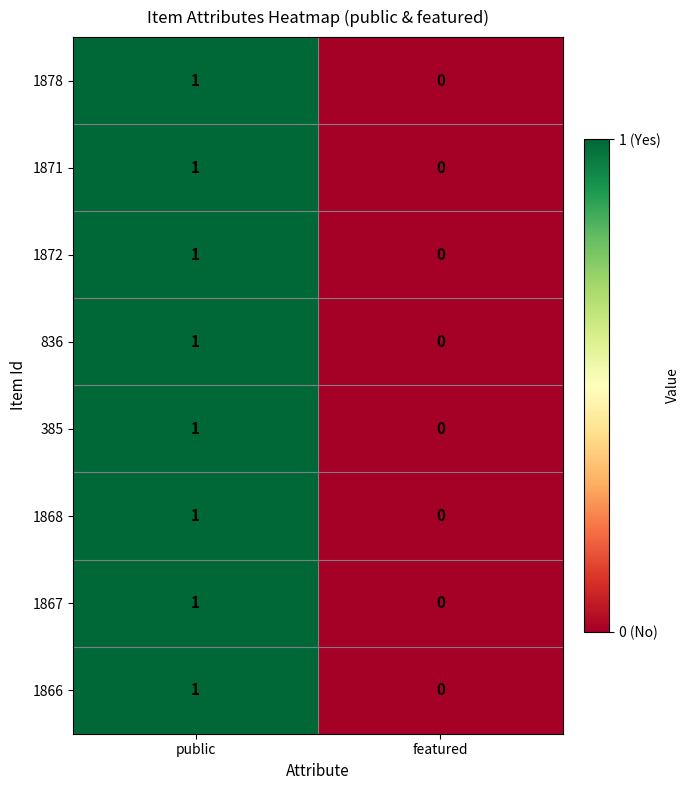

Where is 1868 nearest to the value 0?

featured